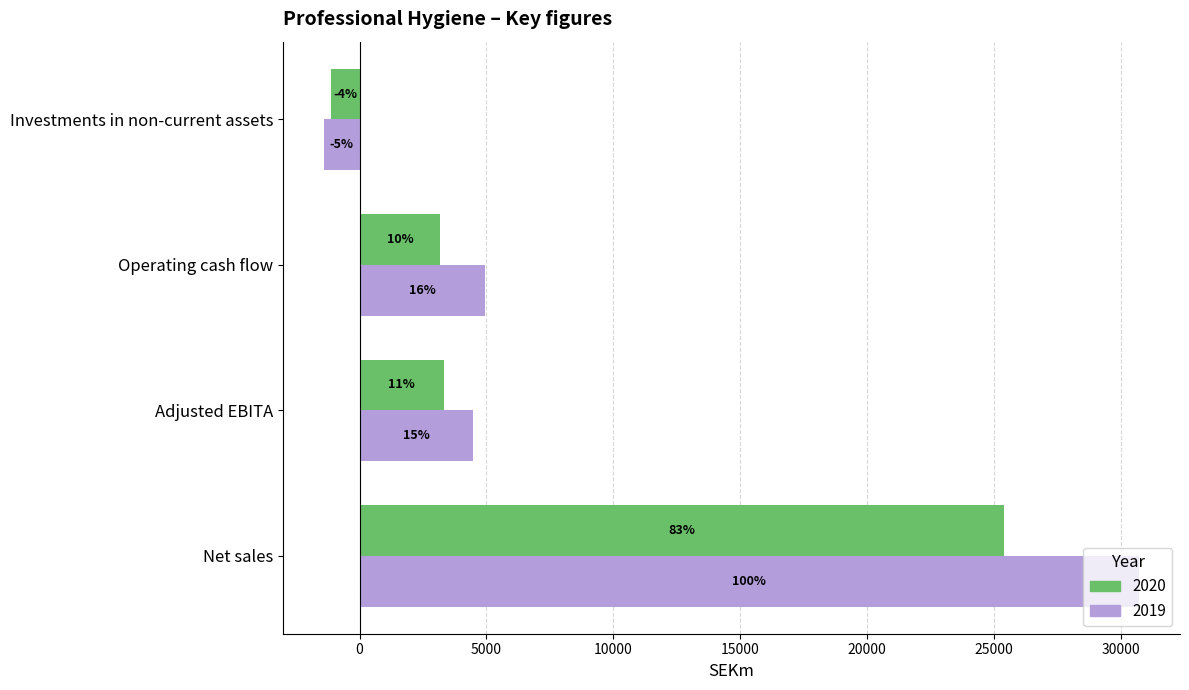

What are all the series names shown in the legend?

2020, 2019